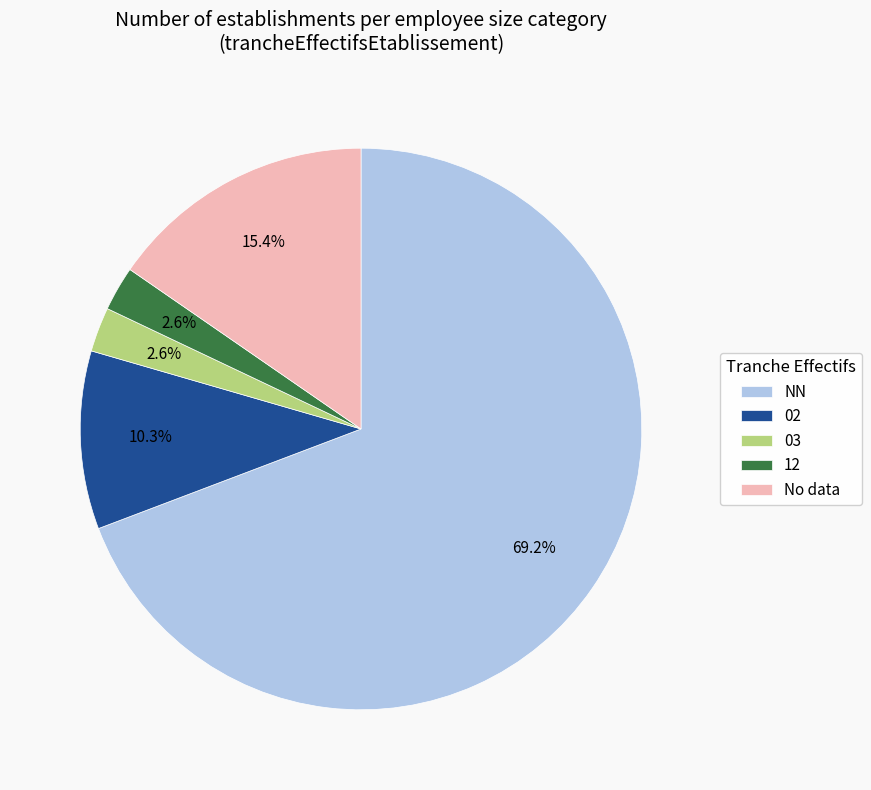

How many slices are in this pie chart?

5